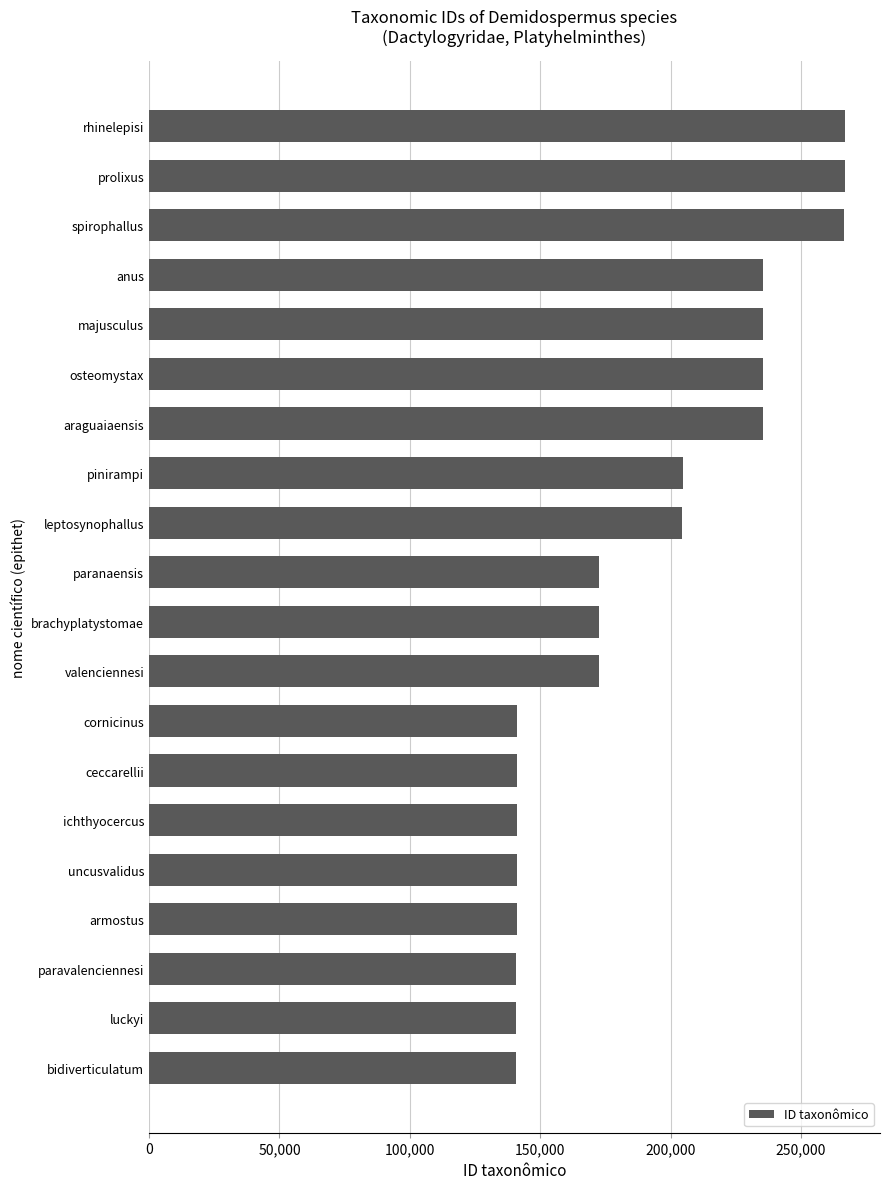

Does the chart contain stacked bars?

No